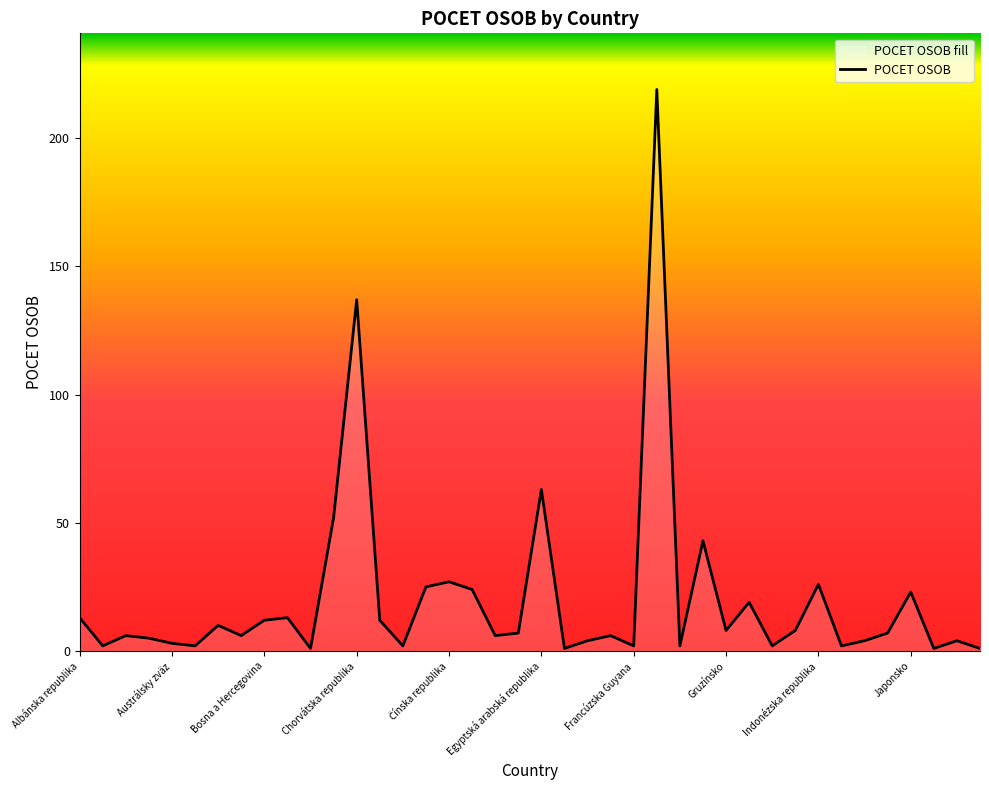

How many lines are shown in the chart?

1